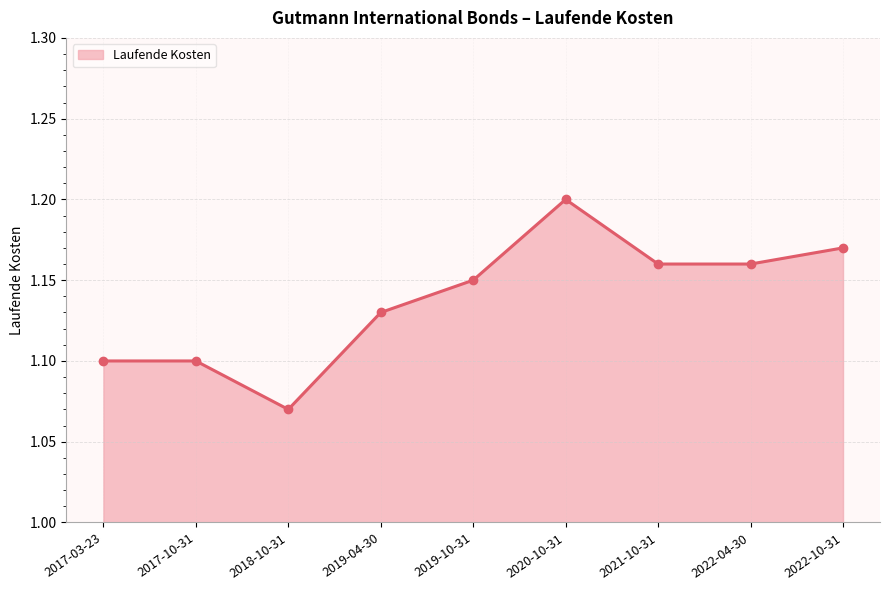

Is it true that the value at 2020-10-31 is 1.2?

True